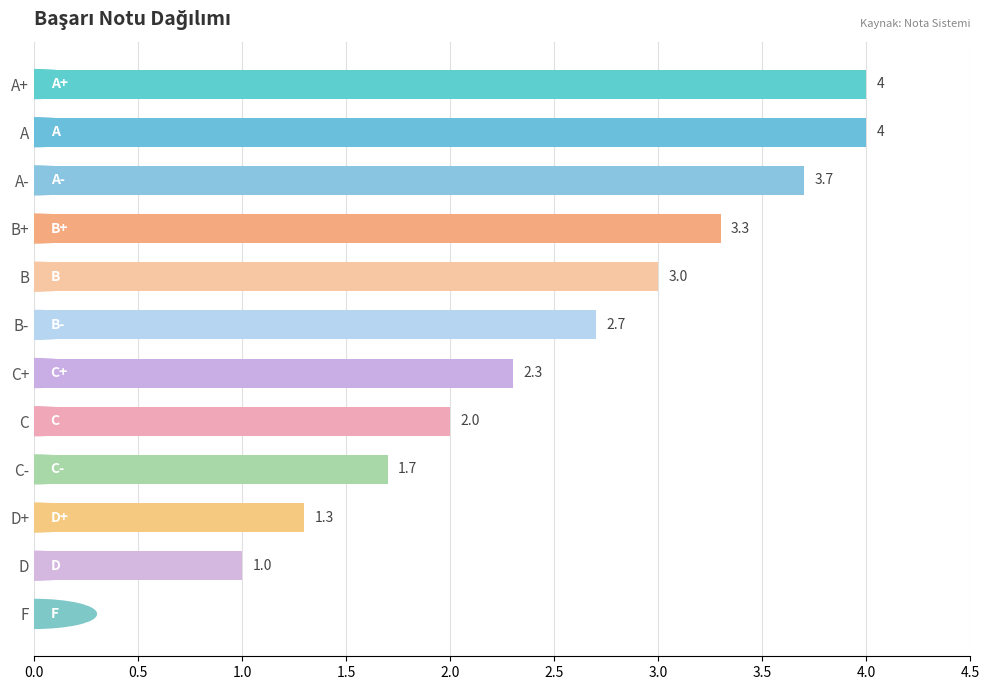

At which label is the value closest to 2?

C